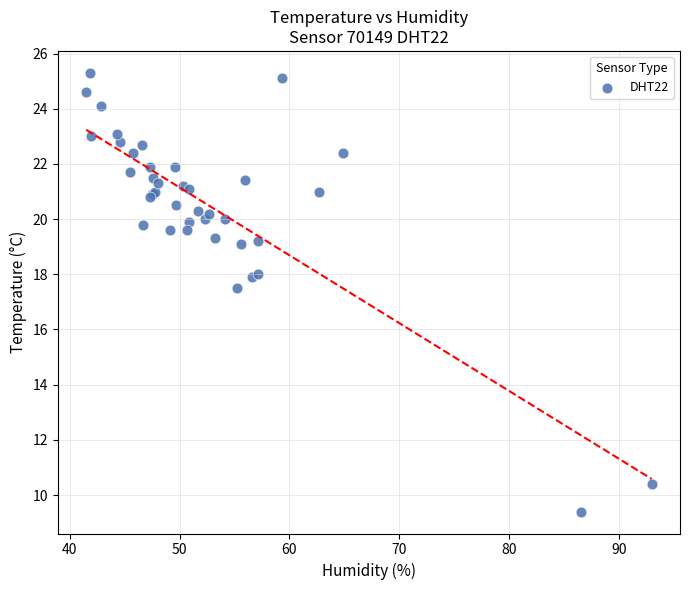

What Y value in the scatter plot is closest to 17?

17.5